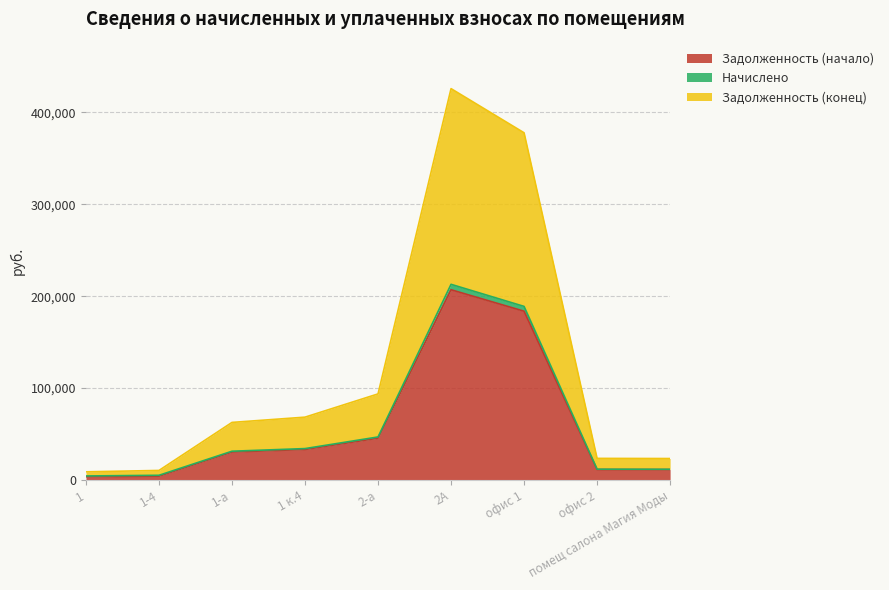

At which category is the sum across all series the highest?

2А